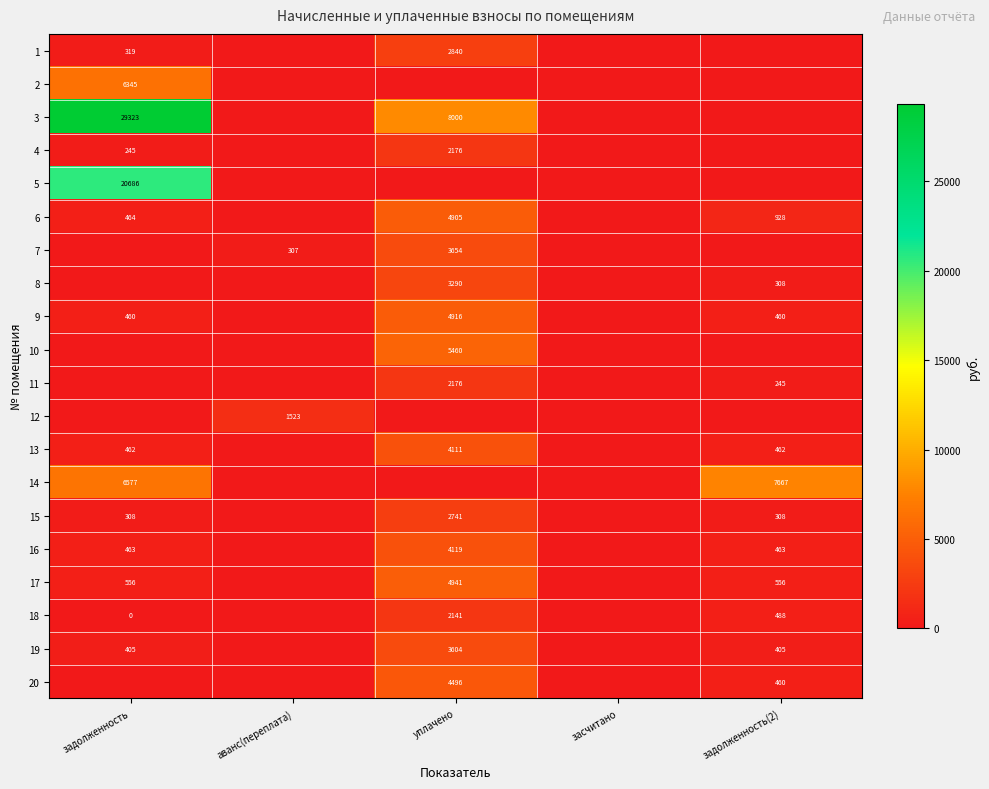

True or false: 7 has a value of 5116 at уплачено.

False